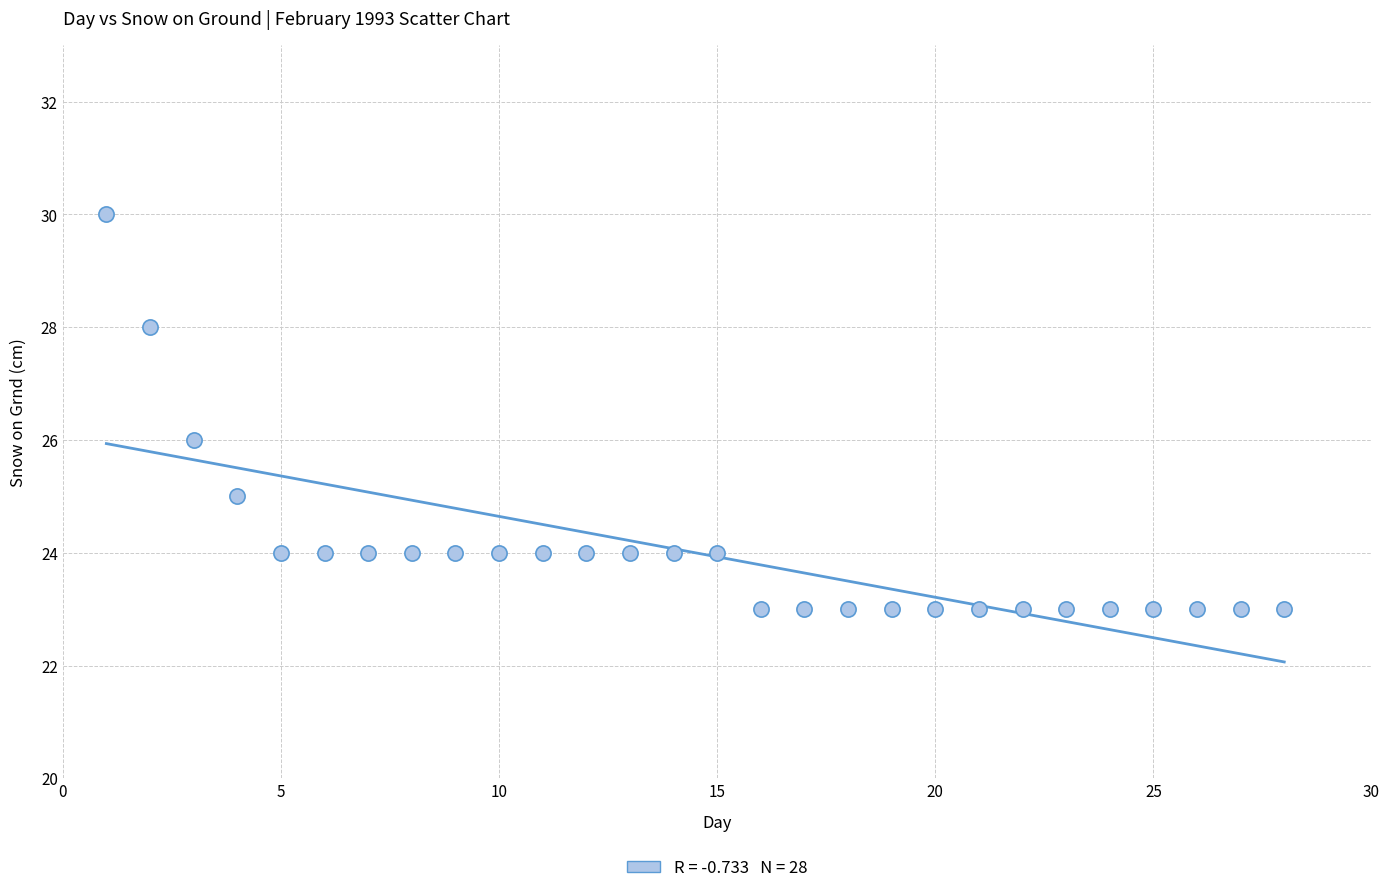

What is the range of X values (max minus min)?

27